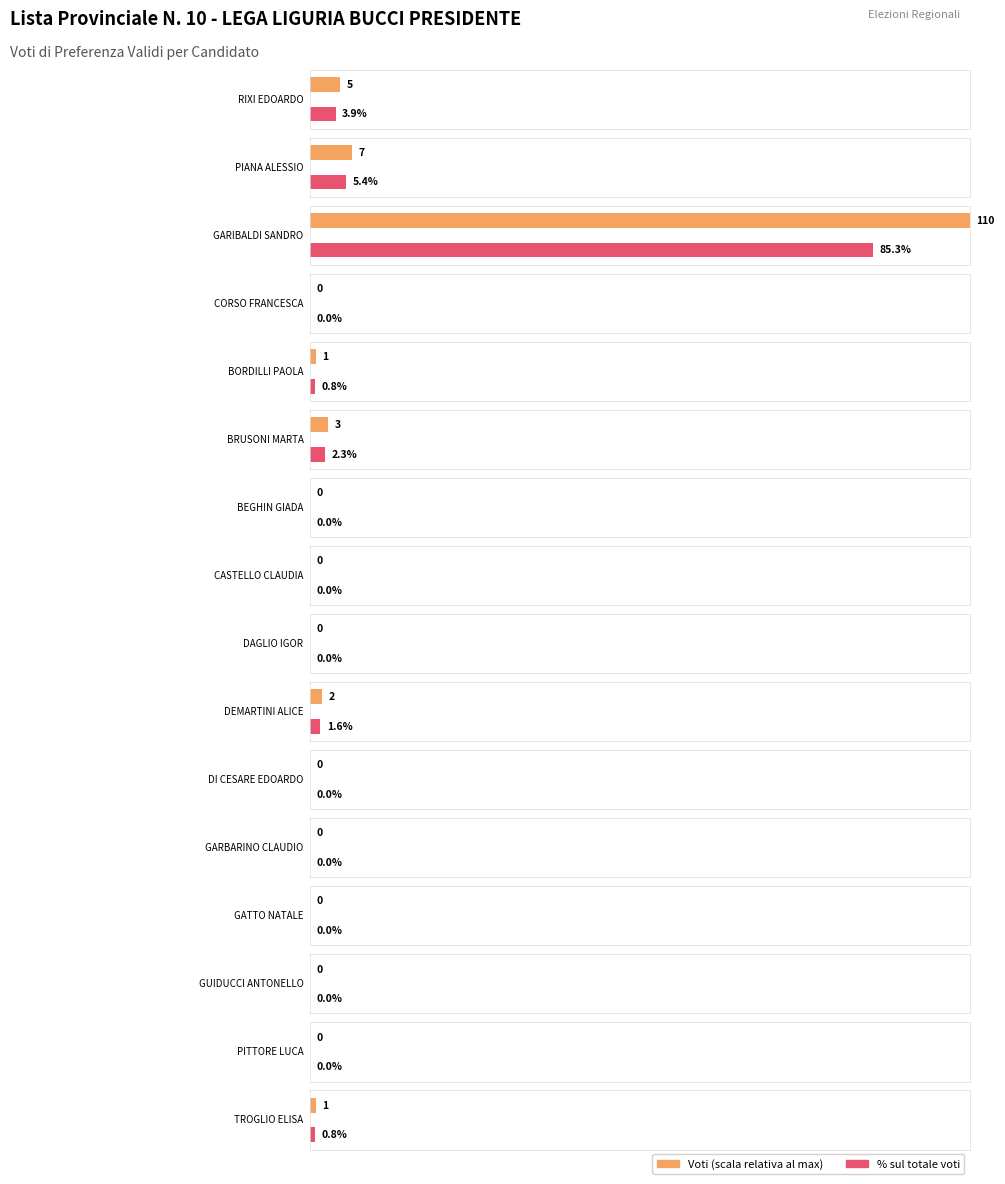

What is the difference between the second highest and second lowest values?

7